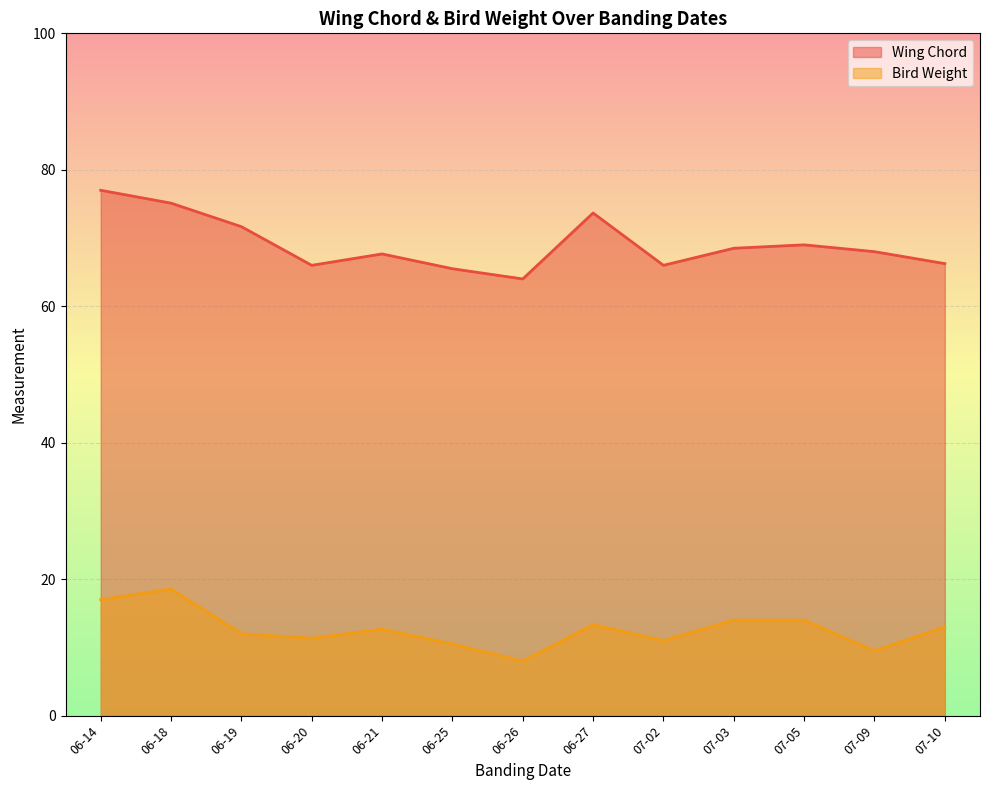

Which series has the widest spread of values?

Wing Chord